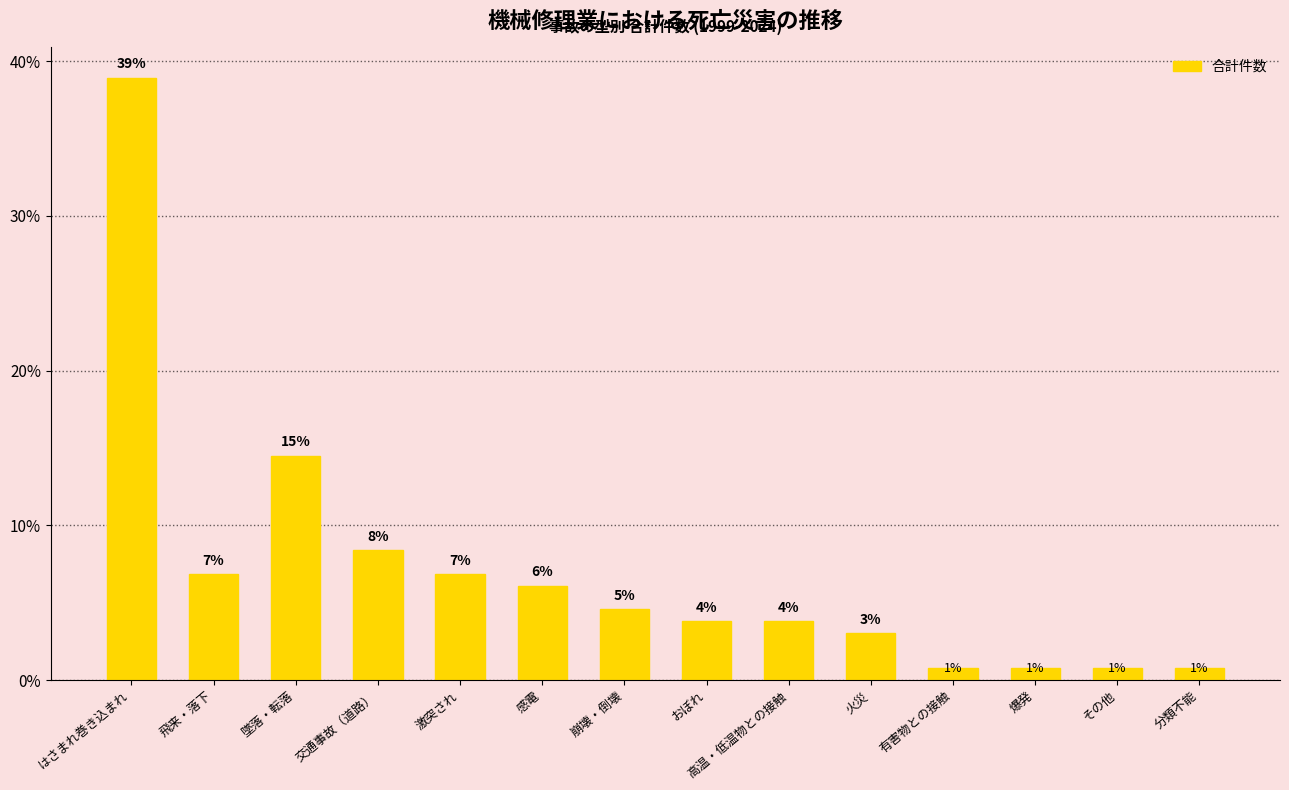

True or false: the data shows 0.3 at 爆発.

False